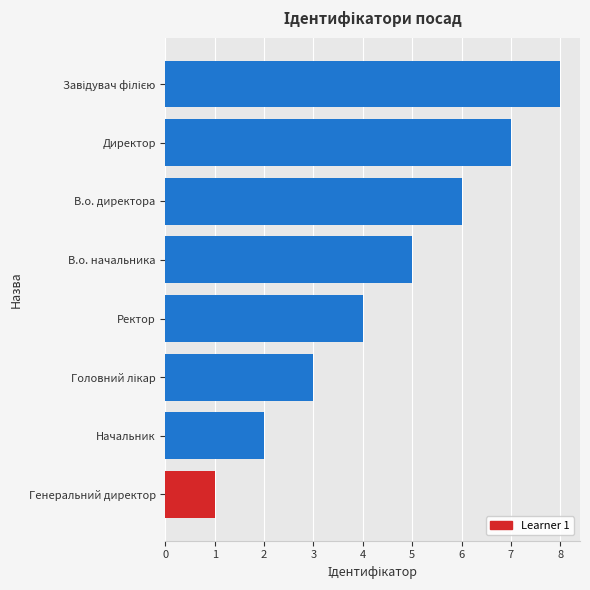

What is the ratio of the value at В.о. директора to the value at Начальник?

3.0